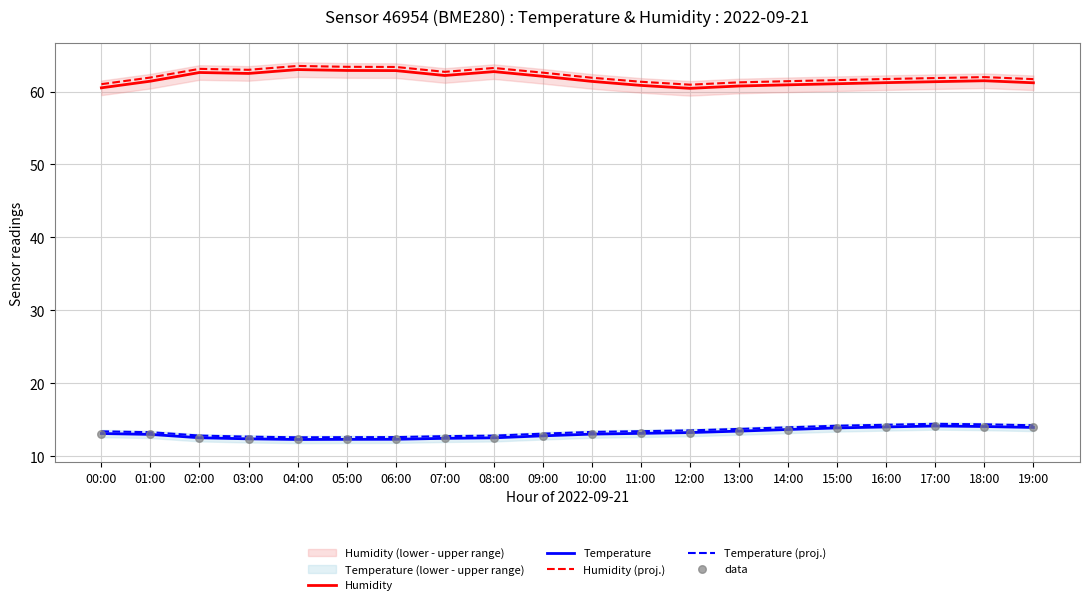

Which series contains the highest Y value?

Humidity (proj.)